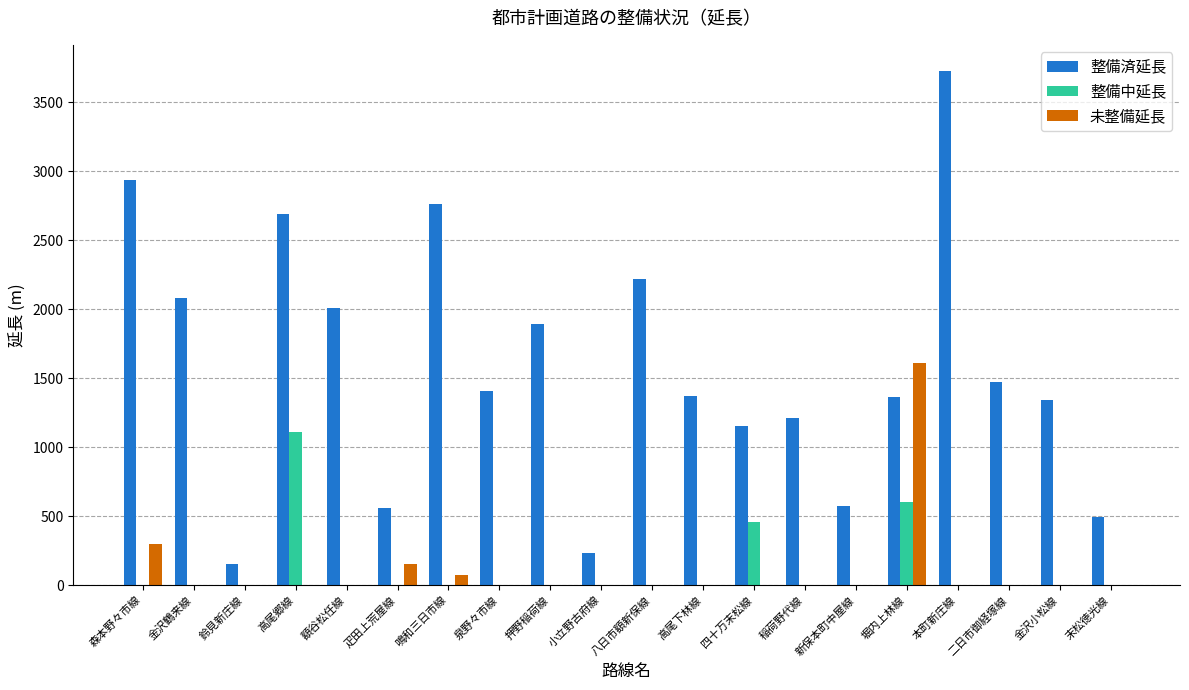

What is the sum of all 未整備延長 values?

2130